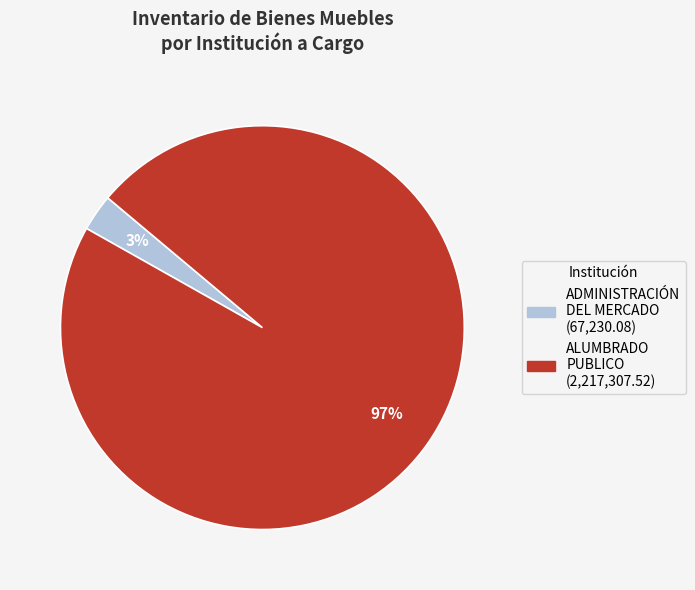

Count the number of slices in the pie.

2